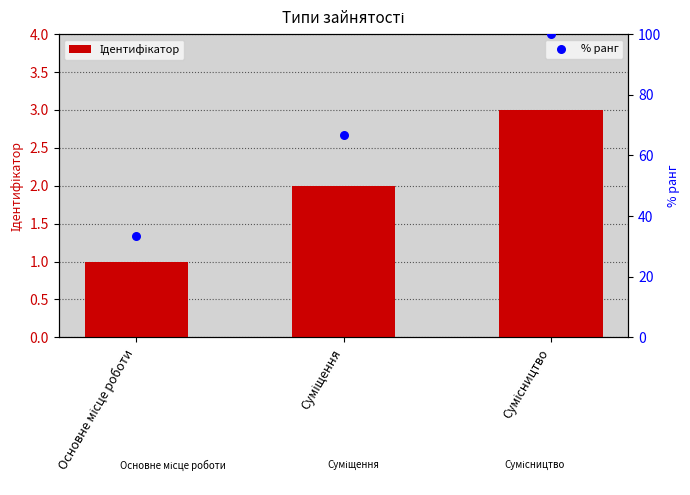

At how many categories does at least one series exceed 11?

3